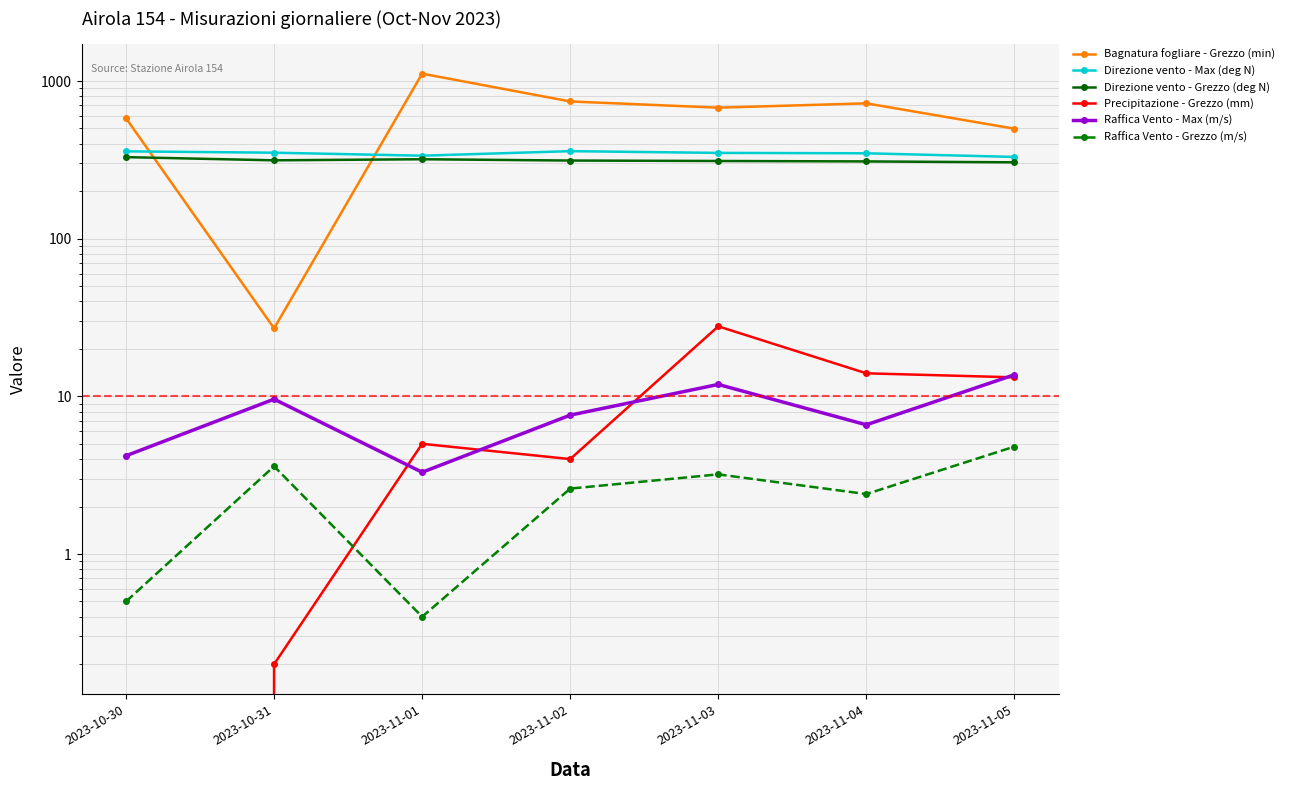

True or false: Precipitazione - Grezzo (mm) has a value of 13.3 at 2023-10-30.

False